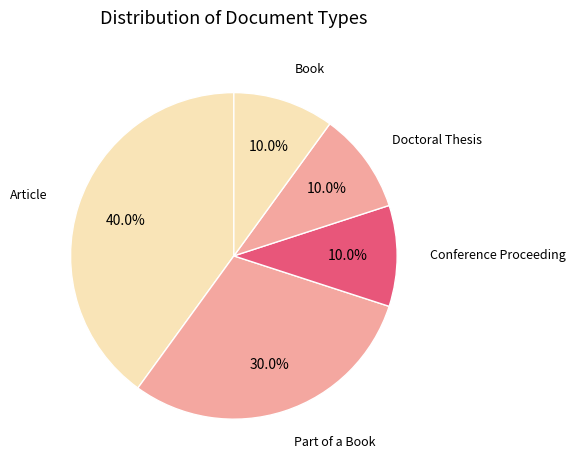

Does Article represent more than half of the total?

No